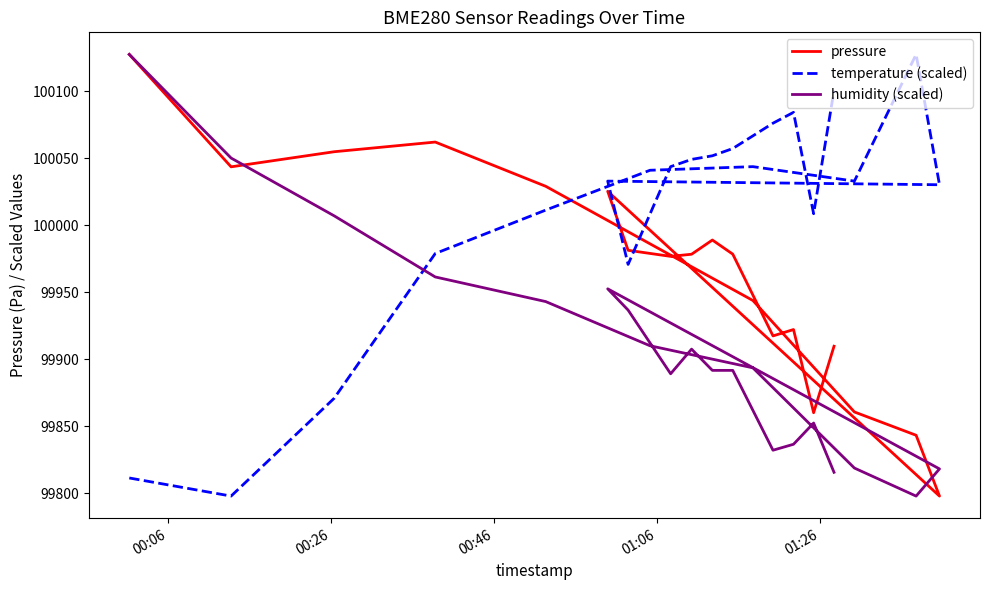

Where does the pressure series first go above 99978?

00:06